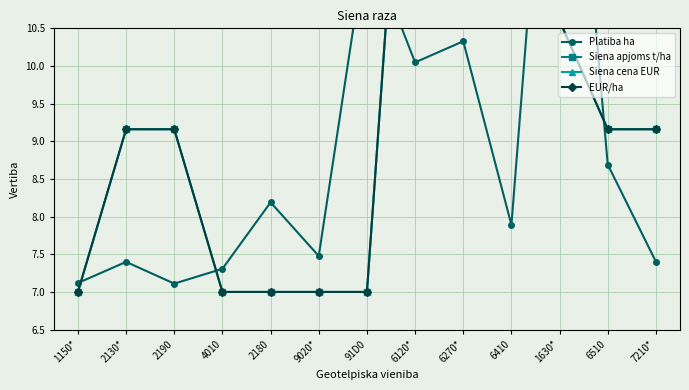

Between 2190 and 6510, which series saw the biggest shift?

Platiba ha